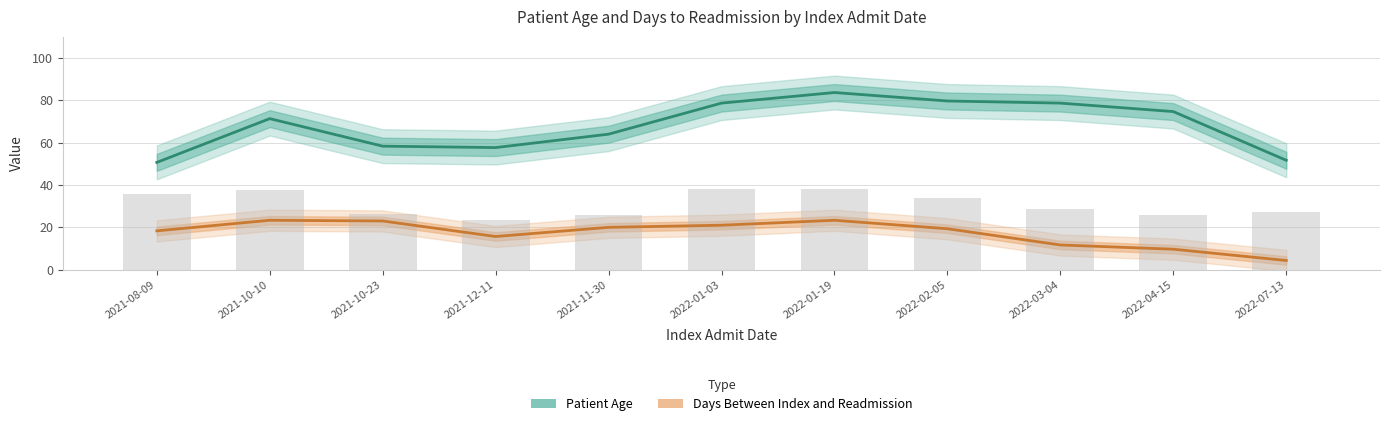

What is the sum of the Days Between Index and Readmission values at 2022-01-03 and 2022-02-05?

40.3